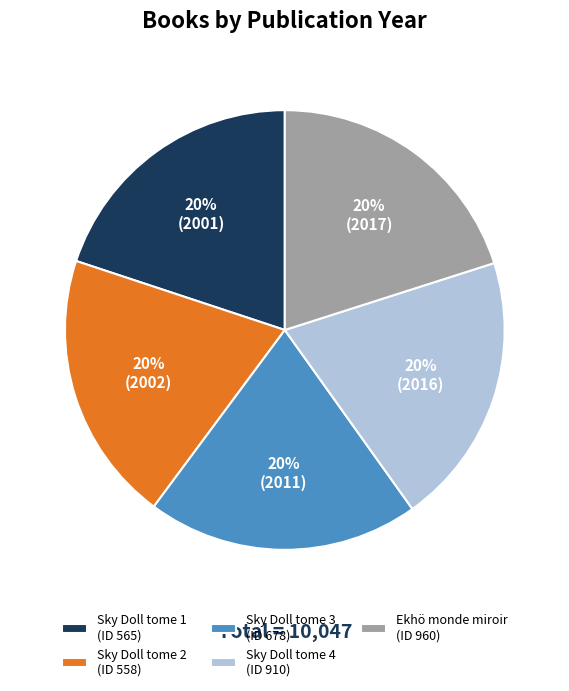

Is the sum of Sky Doll tome 2 (ID 558) and Ekhö monde miroir (ID 960) greater than half?

No